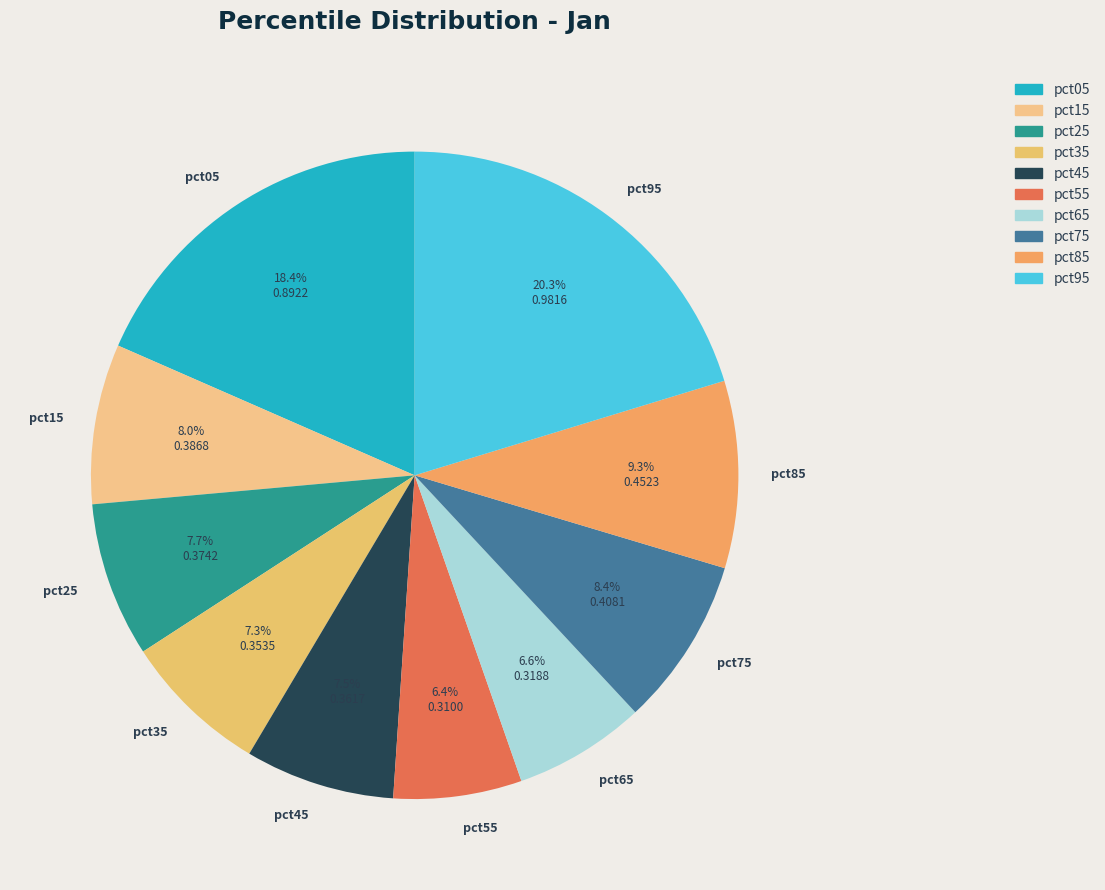

Between pct85 and pct05, which is larger?

pct05